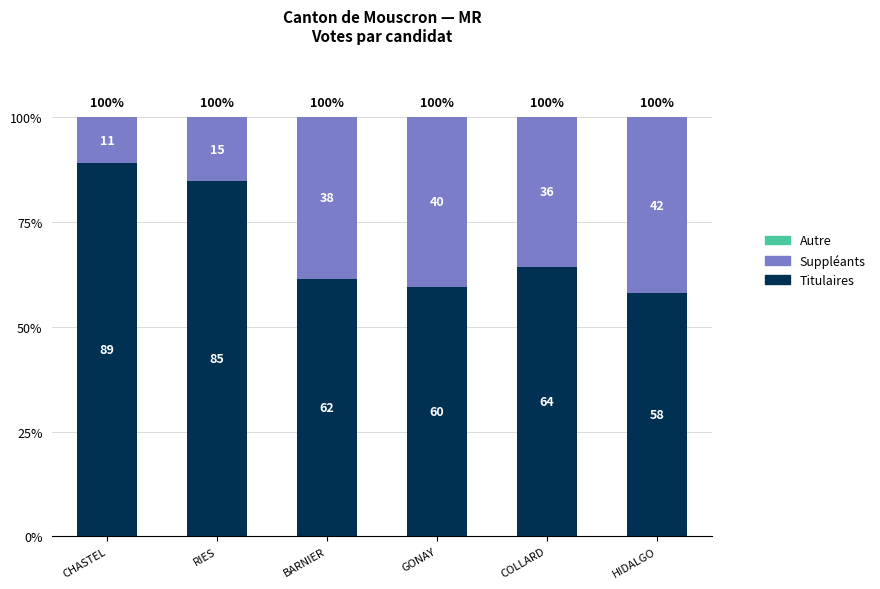

How many bars are there in total?

6